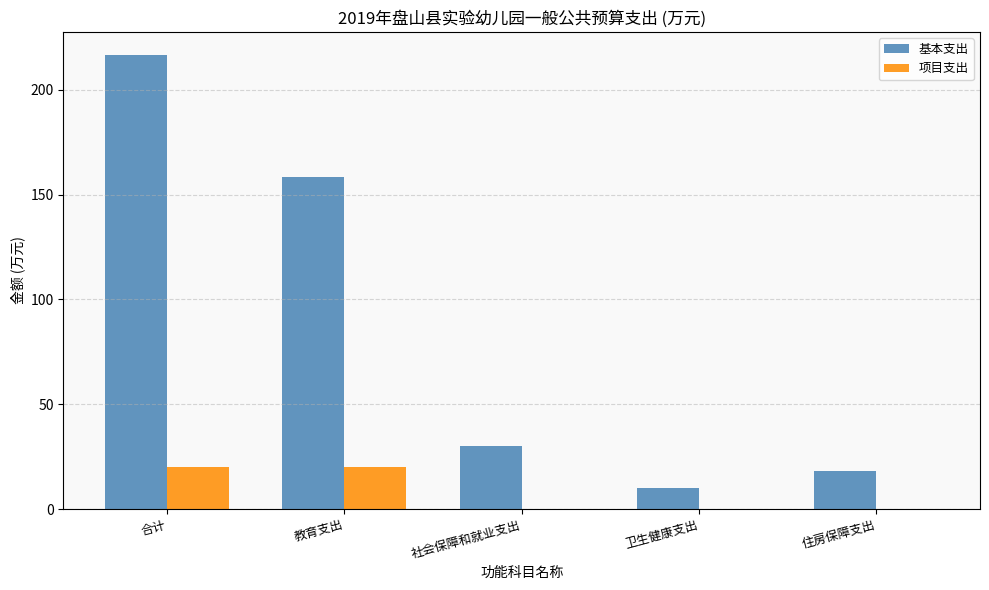

What is the approximate value of 基本支出 at 住房保障支出?

18.2